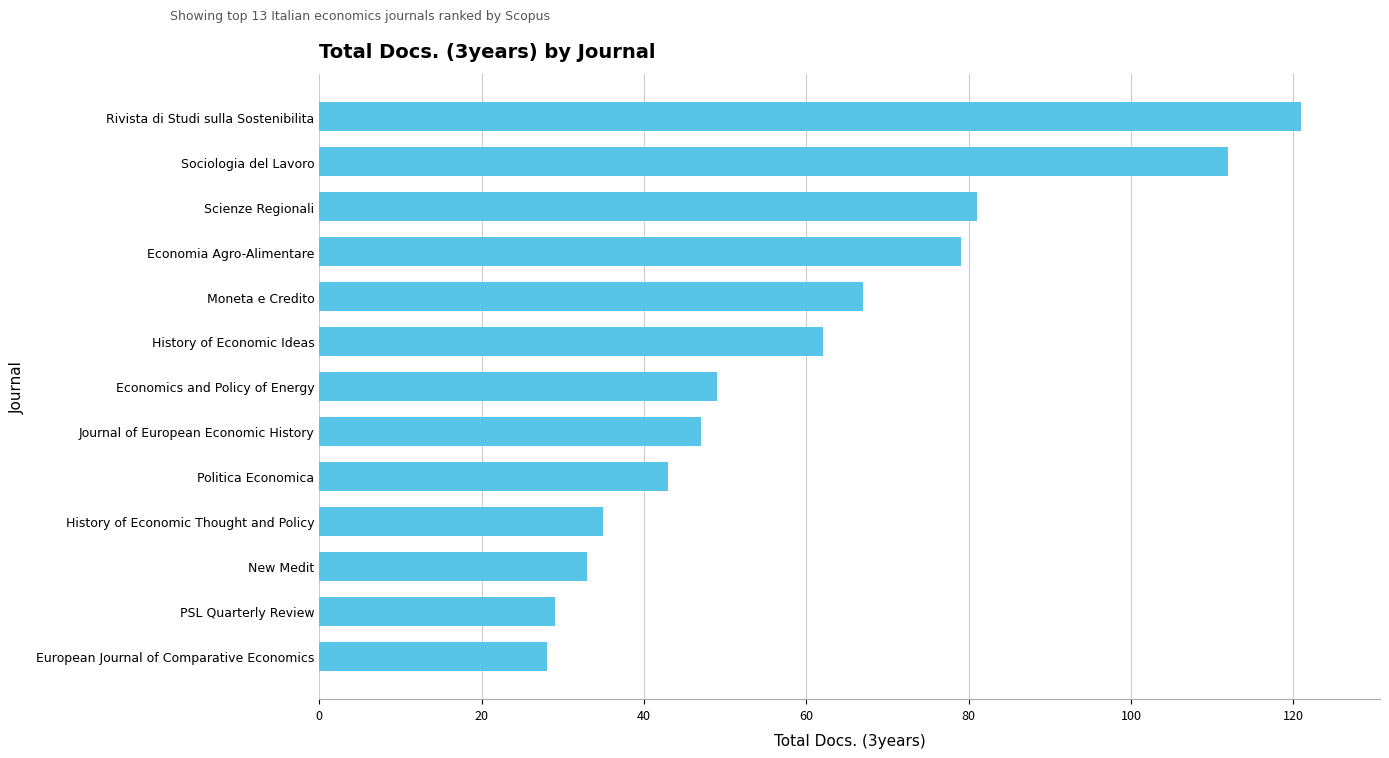

True or false: the data shows 47 at Journal of European Economic History.

True